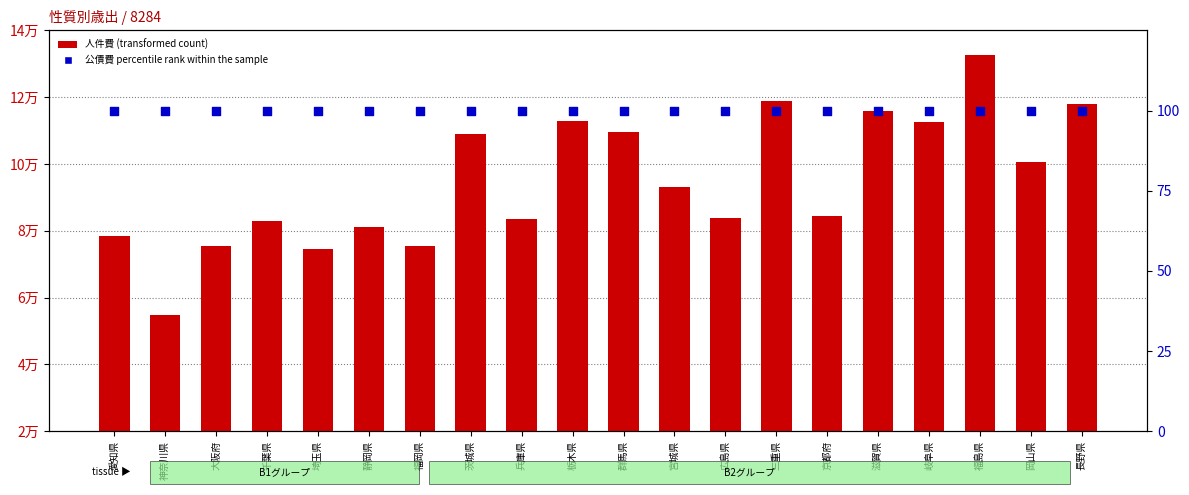

Which series reaches the maximum Y coordinate?

人件費 (transformed count)